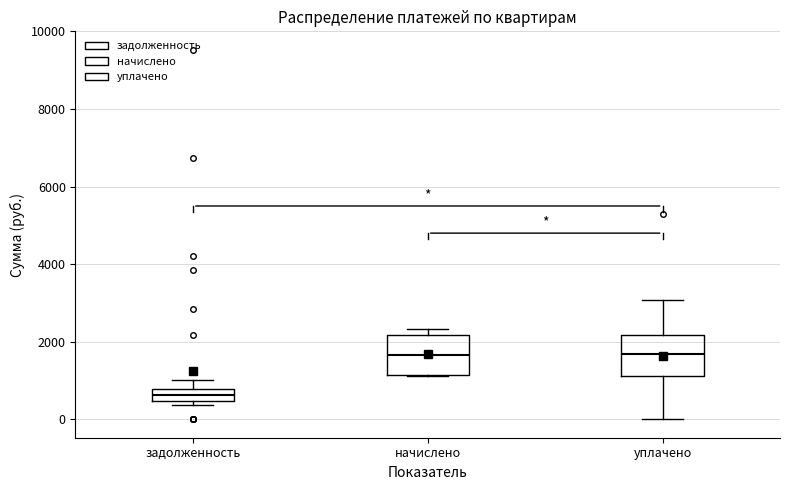

Where does the median line of the box for начислено sit on the y-axis? The values are not printed on the chart, so give them approximately, as read against the axis.

1600